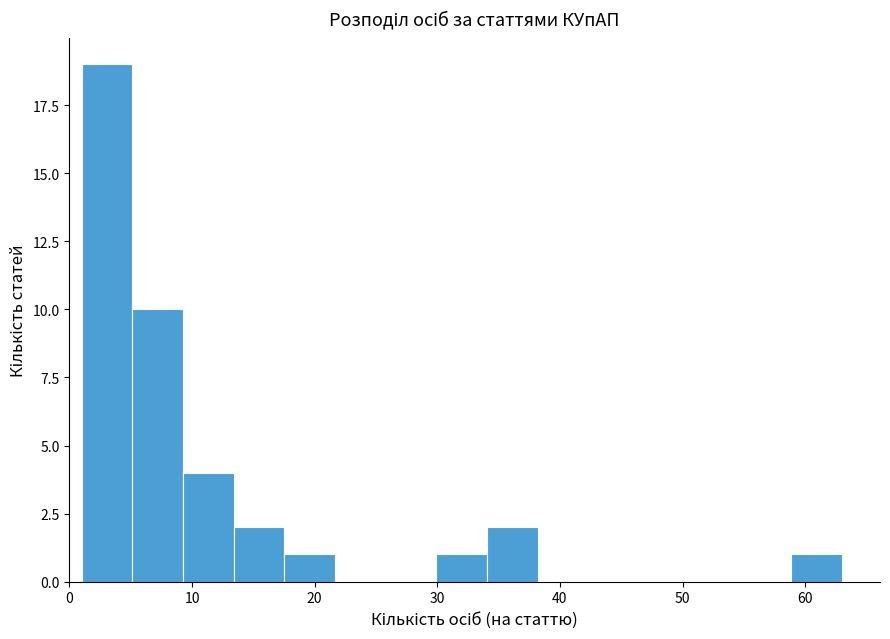

How tall is the bar that spans 30 to 34 on the x-axis? Neither the bar edges nor the heights are printed on the chart, so give them approximately, as read against the axes.

1